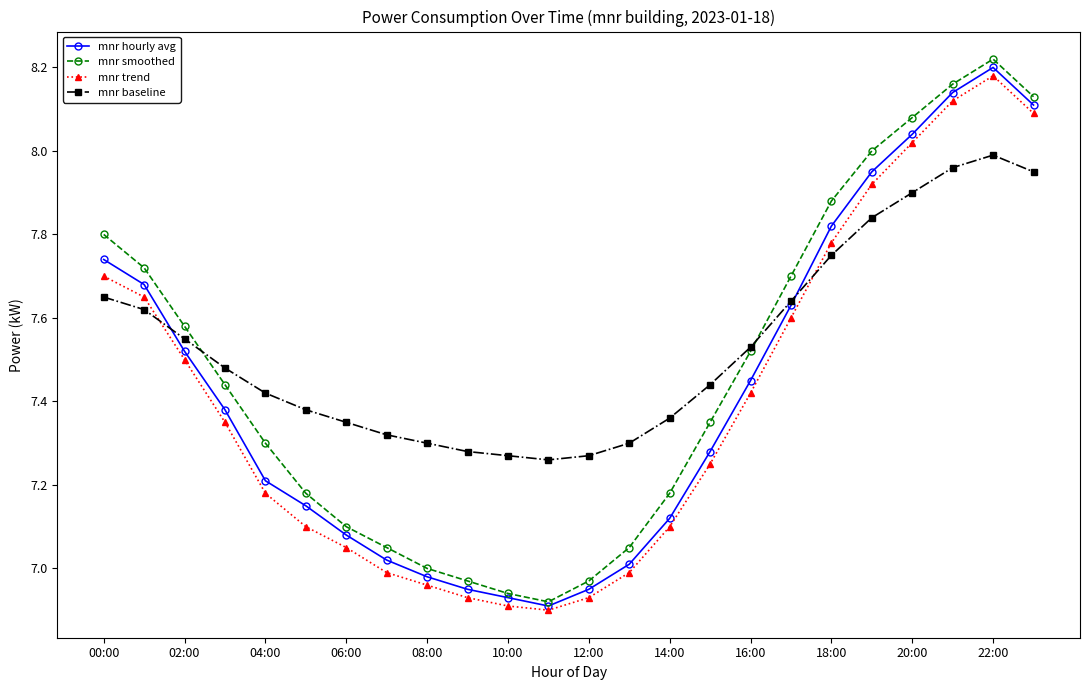

How many times do mnr trend and mnr baseline cross each other?

2